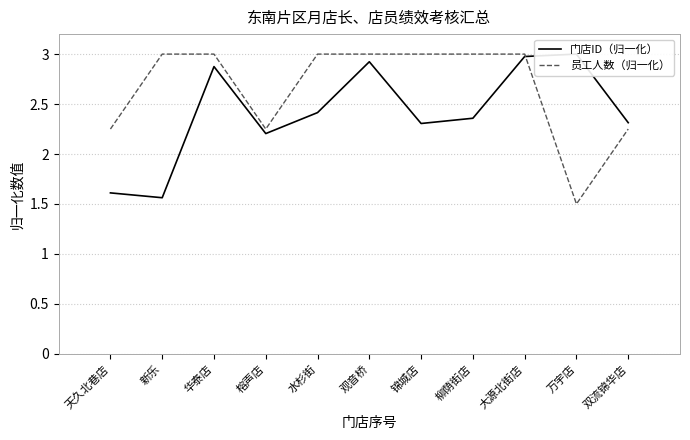

How many intersections are there between 门店ID（归一化） and 员工人数（归一化）?

1